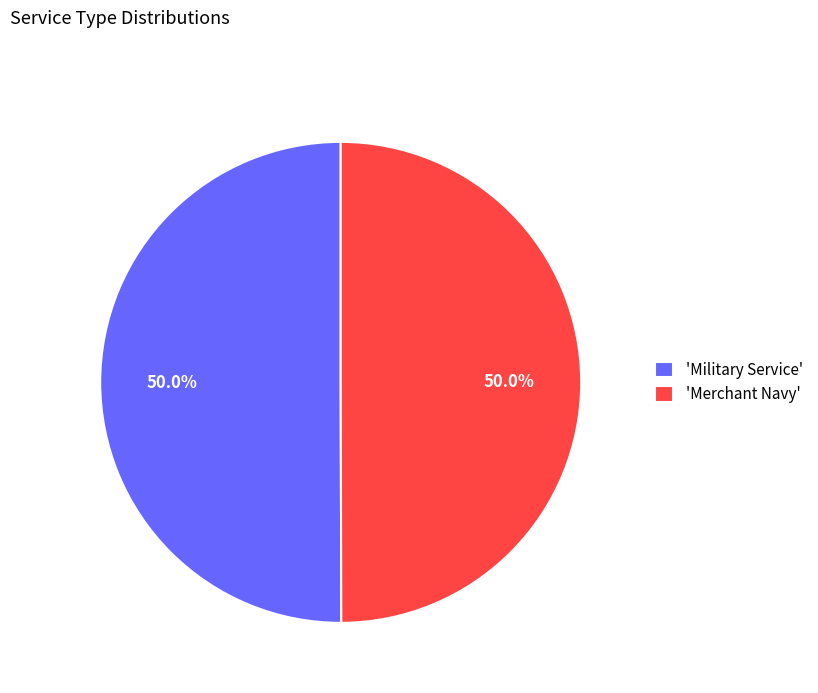

How much of the chart is everything except 'Military Service'?

50.0%